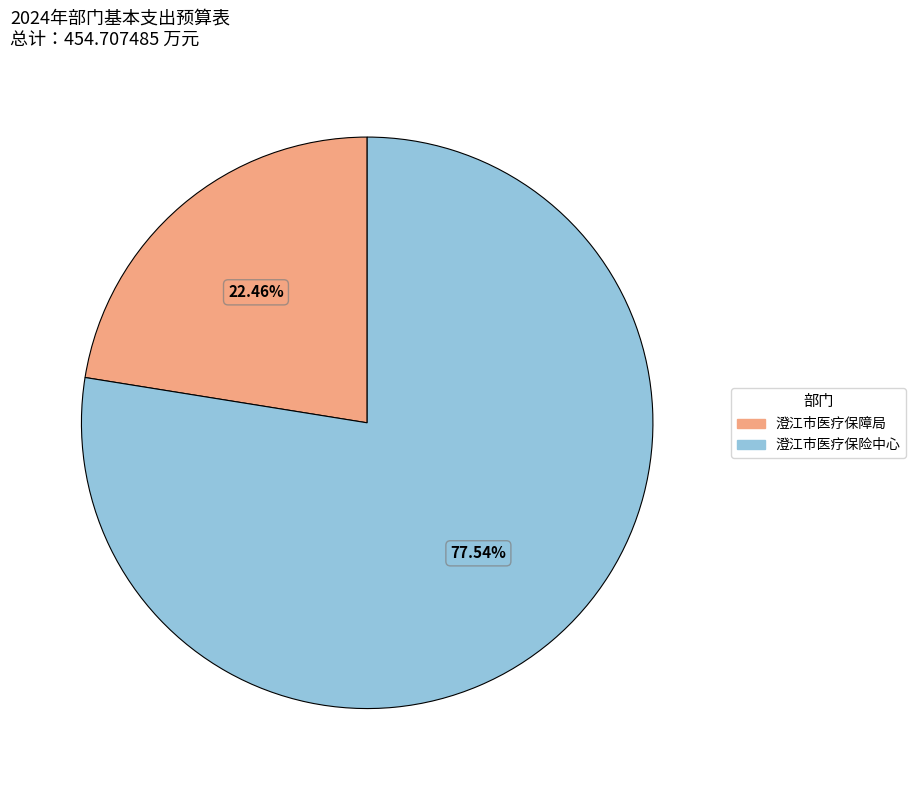

What percentage is the 澄江市医疗保险中心 slice, to the nearest percent?

78%